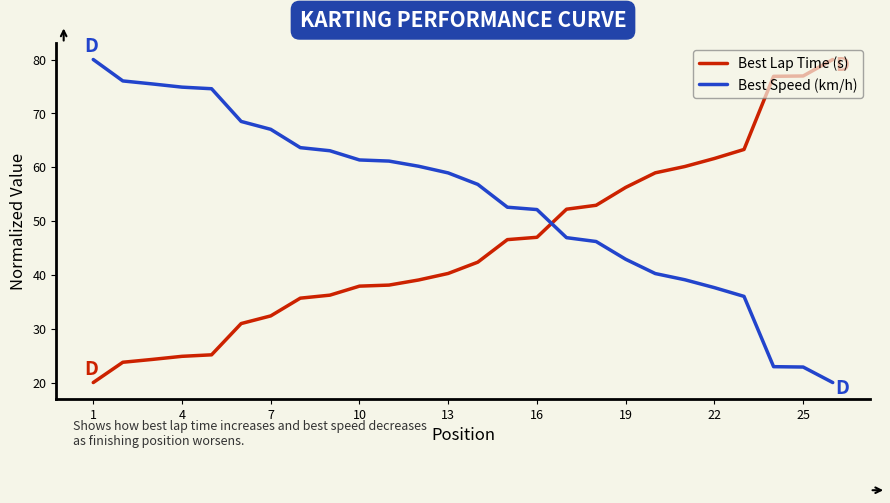

What is the minimum value for Best Lap Time (s)?

20.0